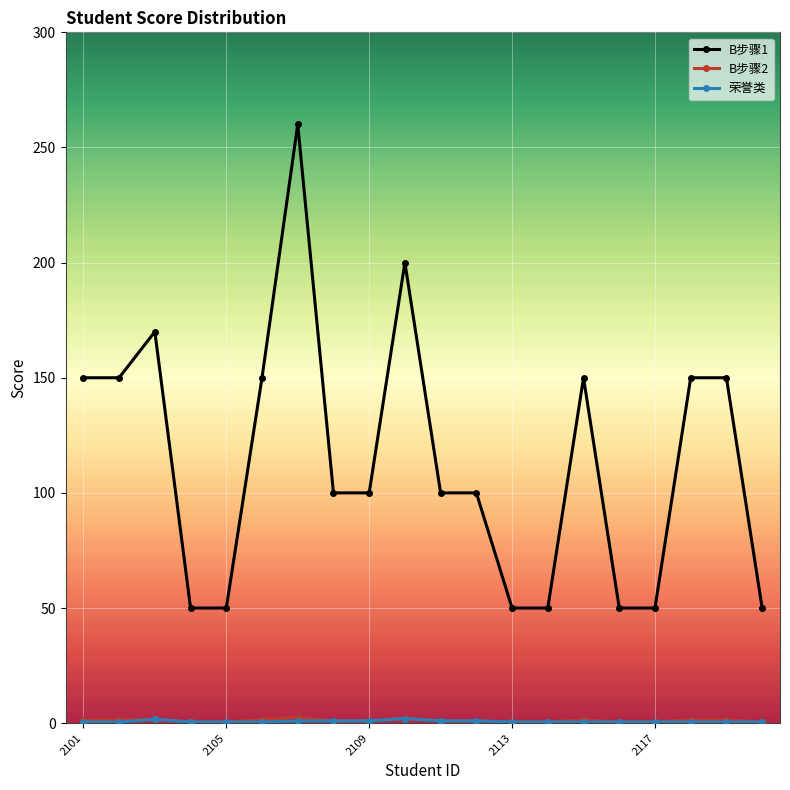

What is the difference between the second highest and second lowest values in the B步骤1 series?

150.0